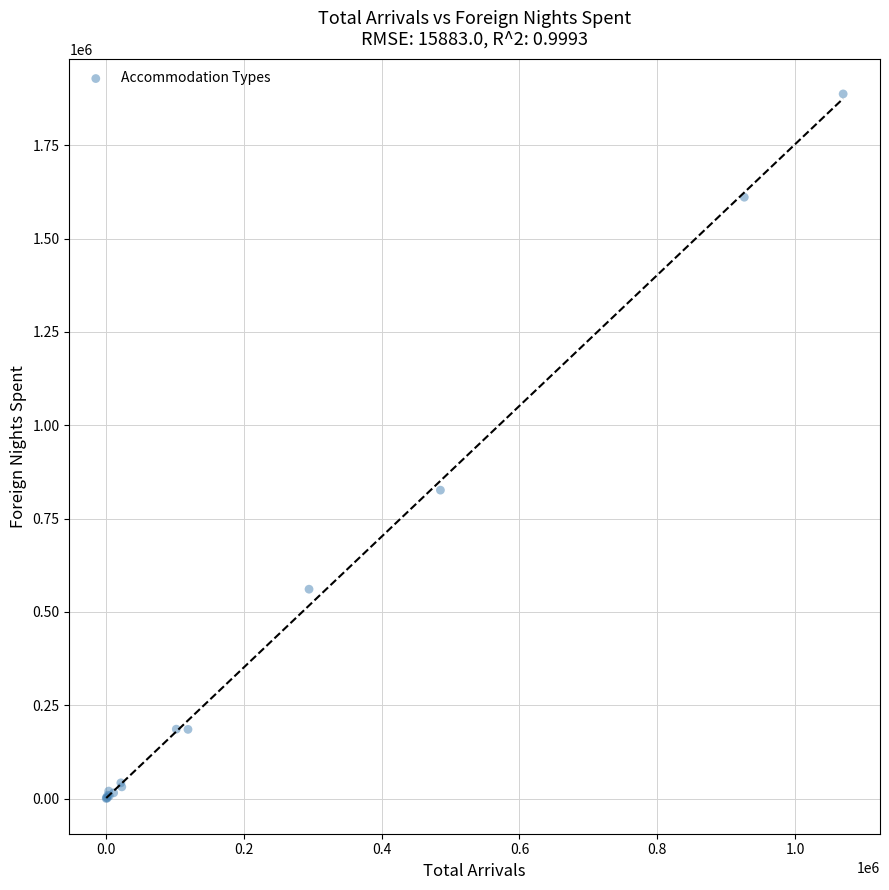

What Y value in the scatter plot is closest to 943789?

826075